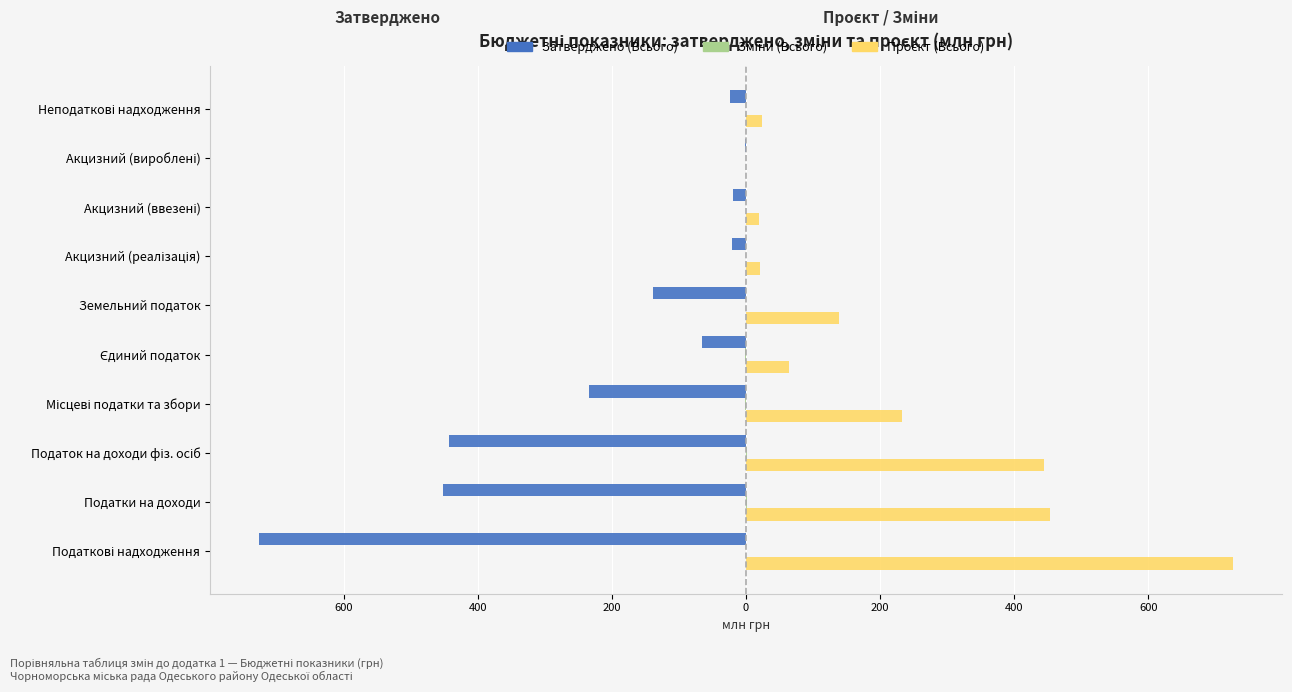

Count the number of data series in this chart.

3